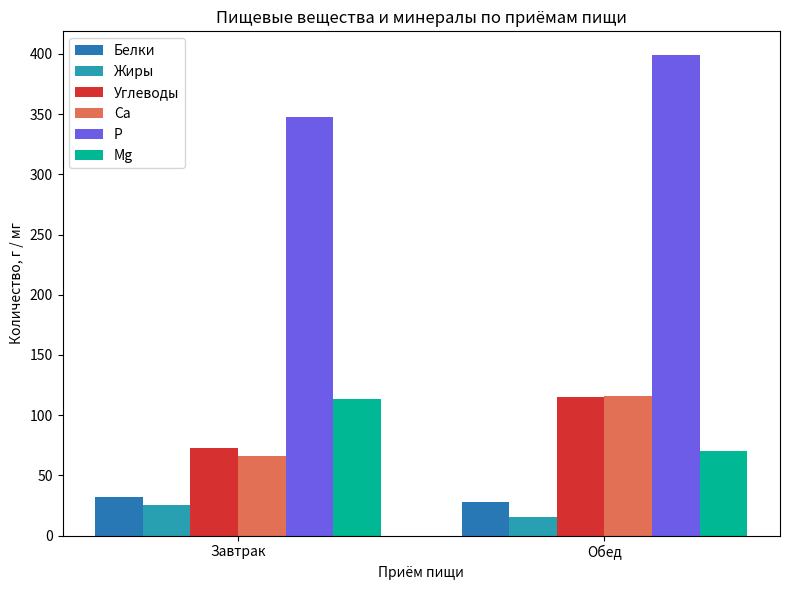

What is the value of the Белки bar at the 1st from the left?

31.8